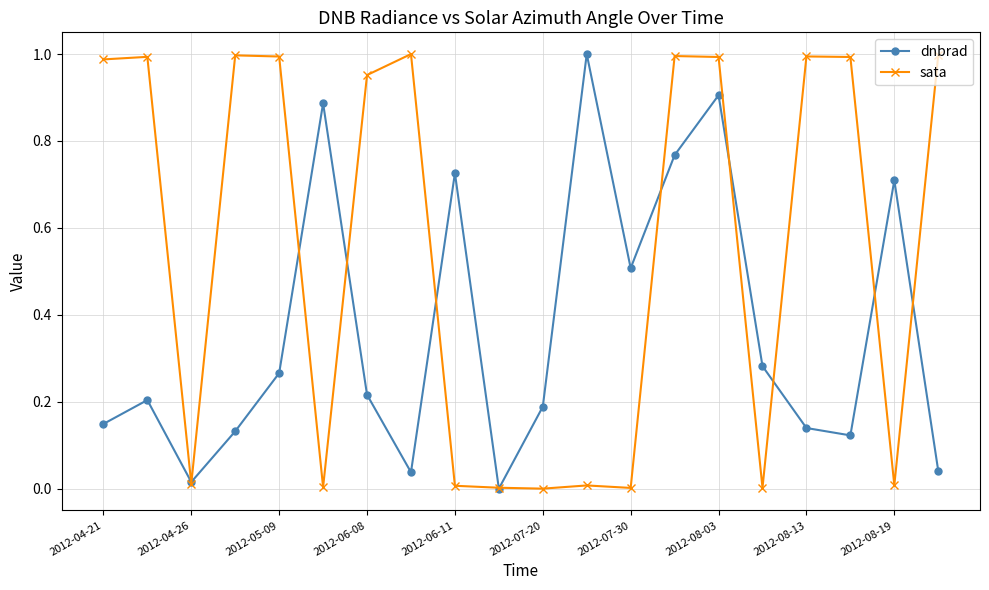

List the series in order of their overall mean, lowest first.

dnbrad, sata